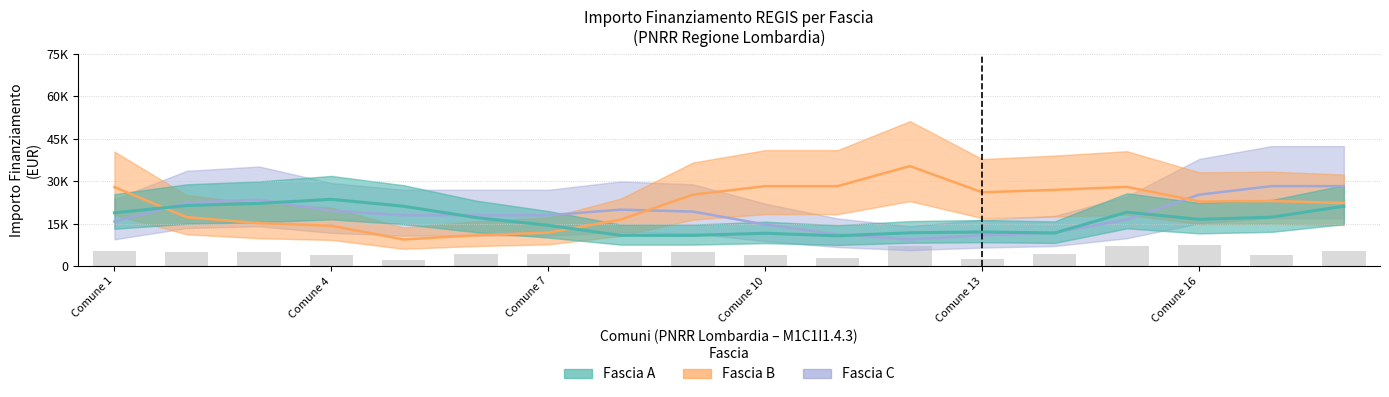

What is the smallest value displayed?

9408.5